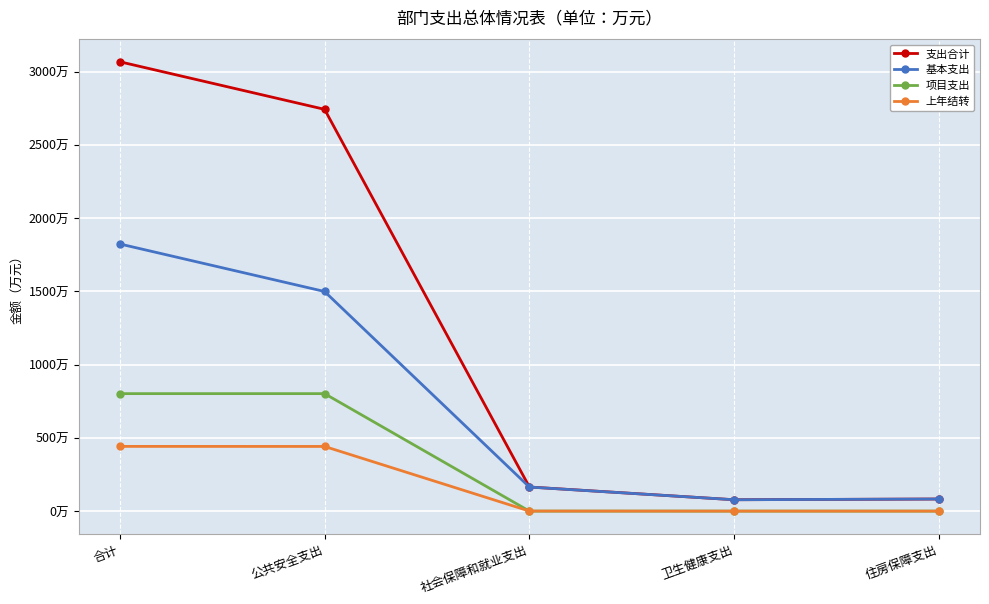

At which label does 支出合计 reach its peak?

合计